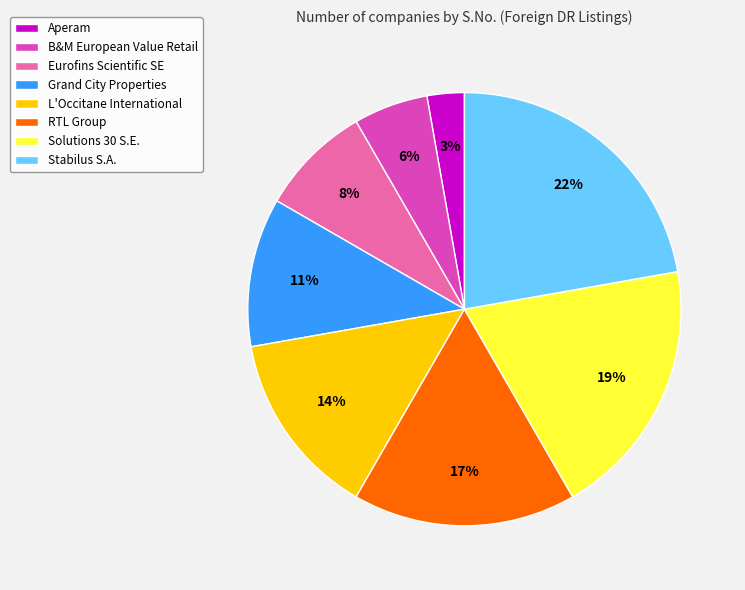

To the nearest percent, what is the combined percentage of L'Occitane International and Eurofins Scientific SE?

22%